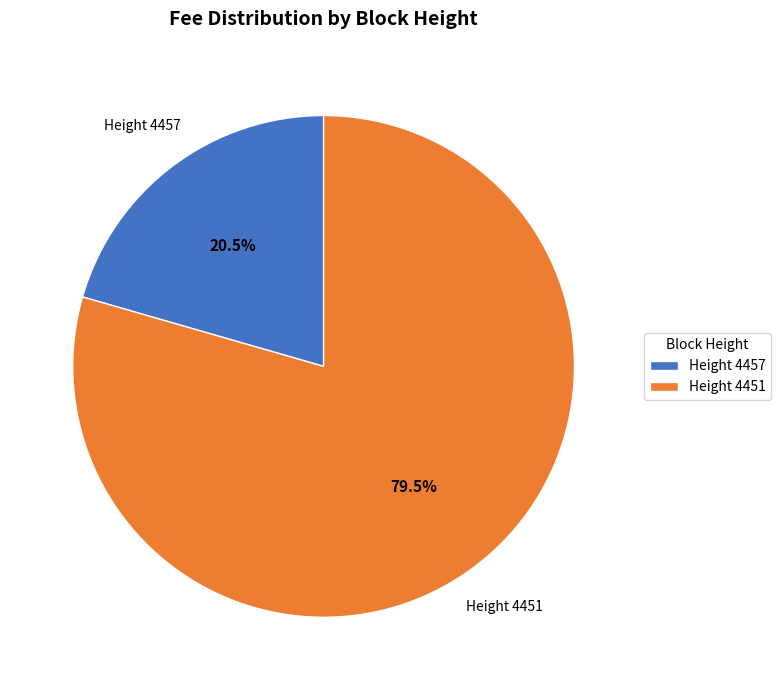

What is the largest slice in the pie chart?

Height 4451